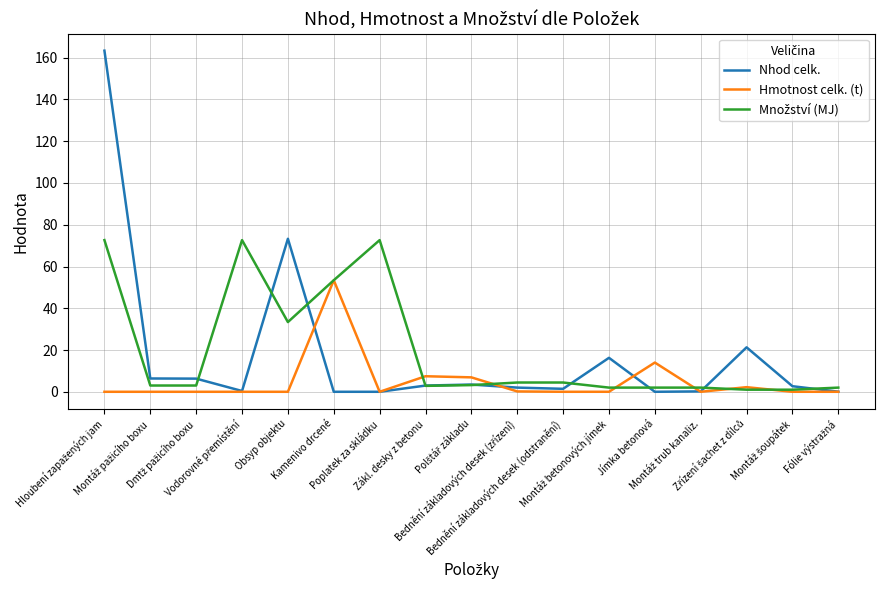

What is the greatest value displayed?

163.4